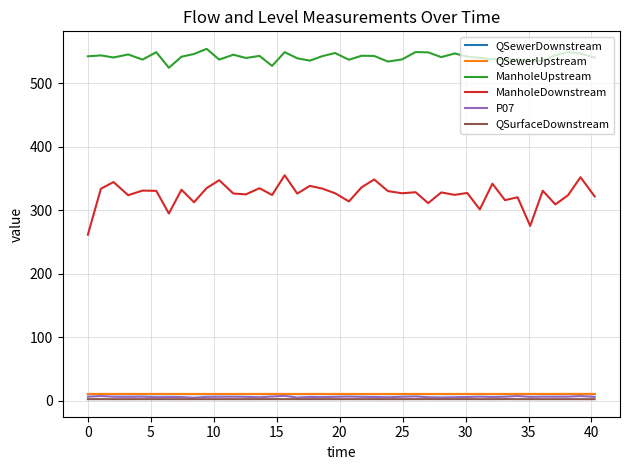

Which series has the largest range (max minus min)?

ManholeDownstream